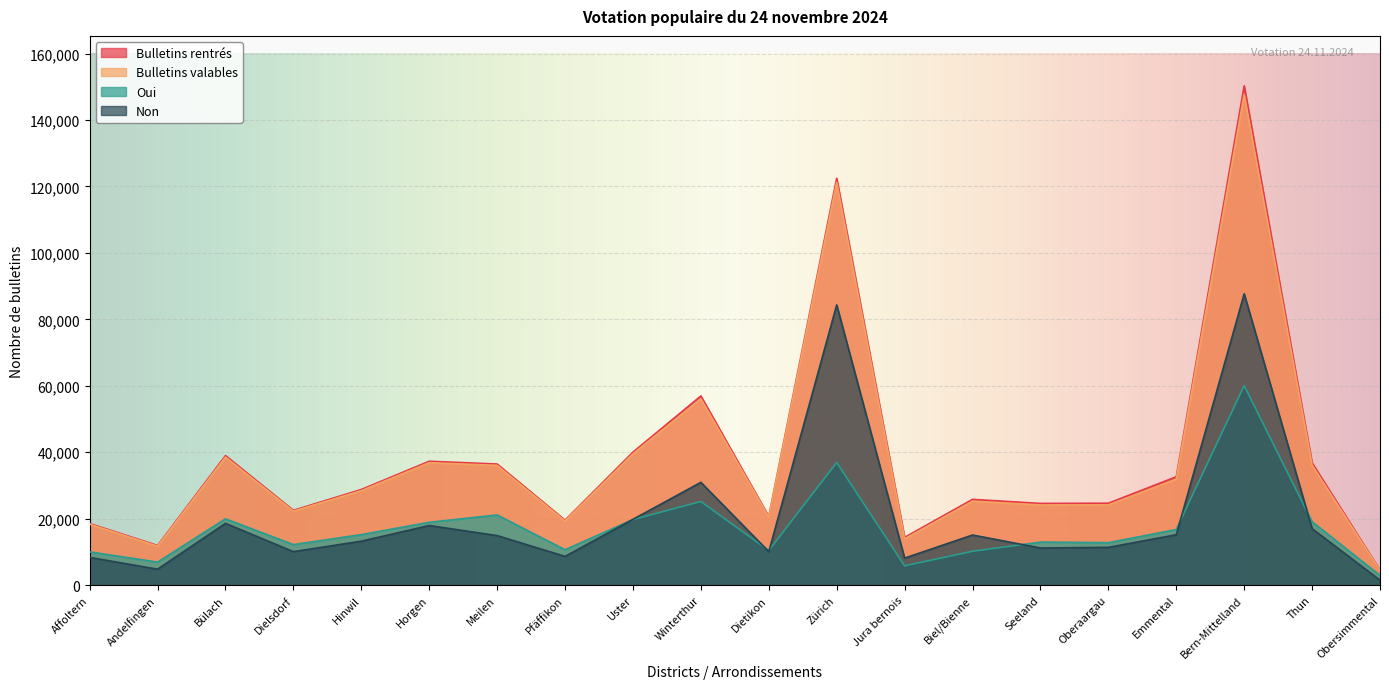

Where is Non nearest to the value 44580?

Winterthur